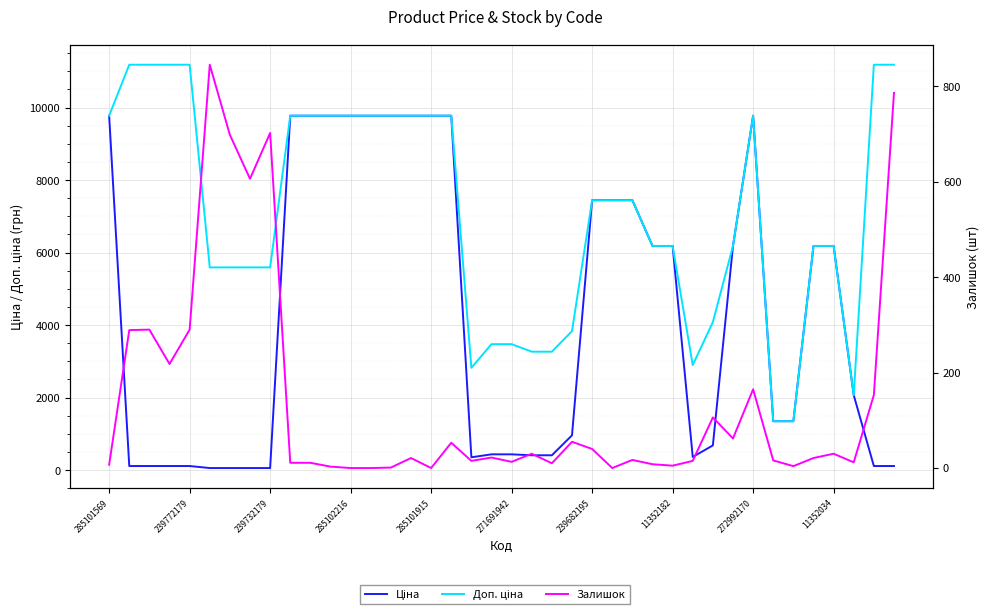

What are all the series names shown in the legend?

Ціна, Доп. ціна, Залишок